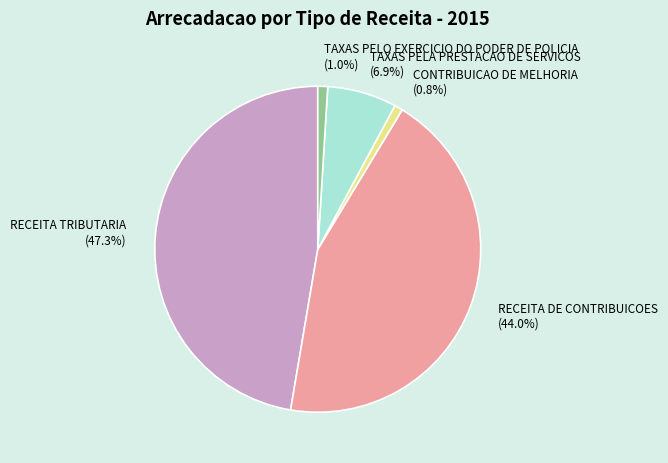

How many slices are in this pie chart?

5